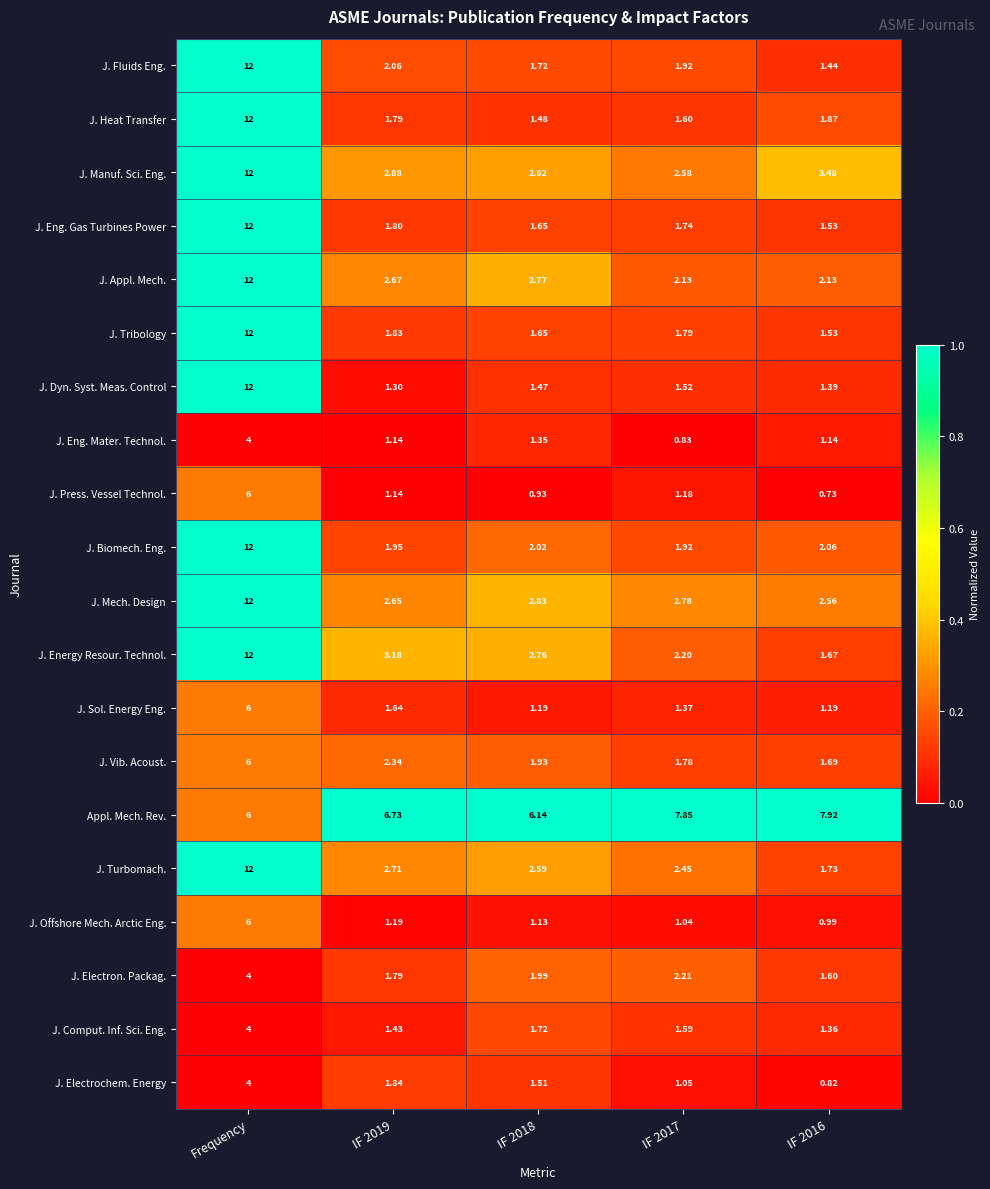

What is the total value across all series at Frequency?

178.0